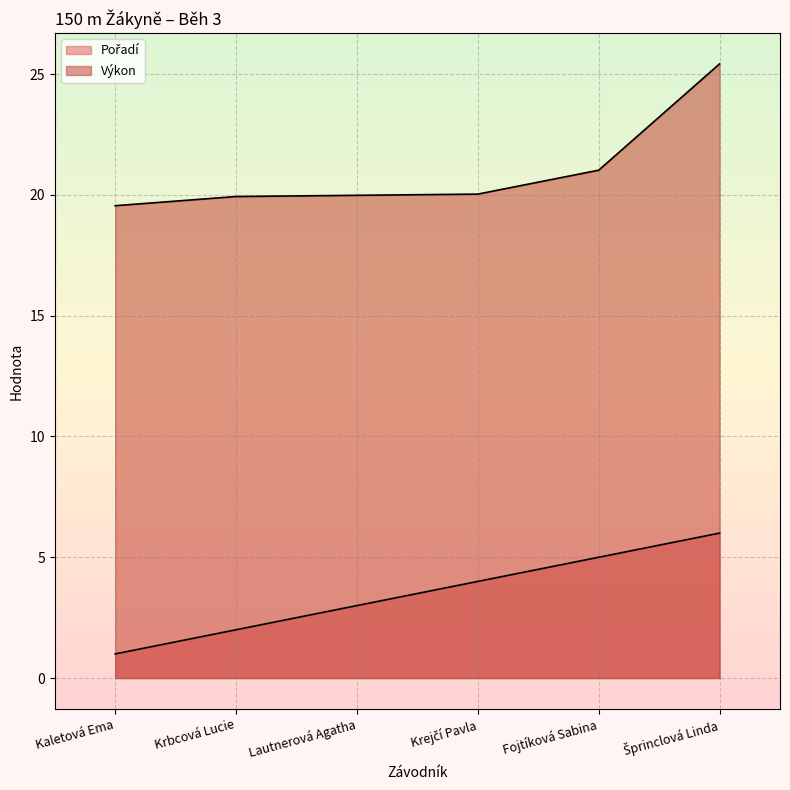

True or false: Pořadí has a value of 3.0 at Lautnerová Agatha.

True